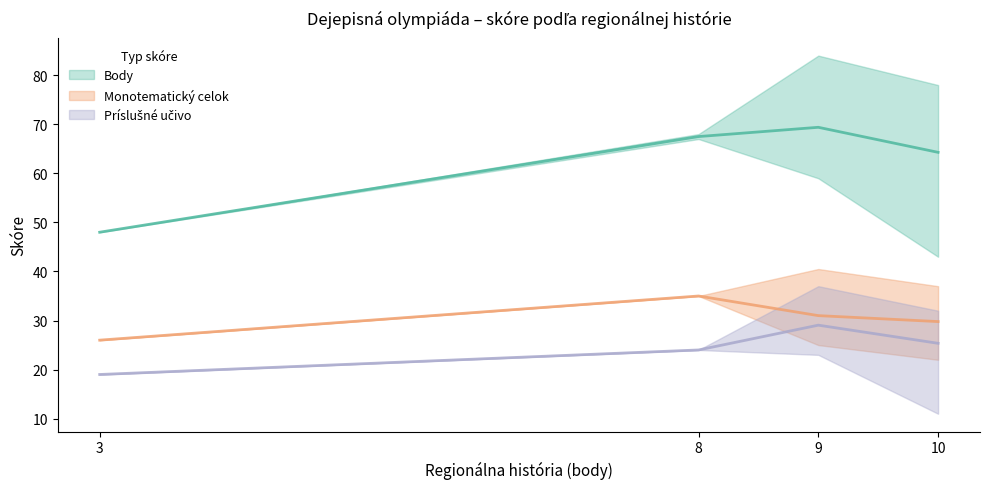

True or false: Body has a value of 14.7 at 9.

False